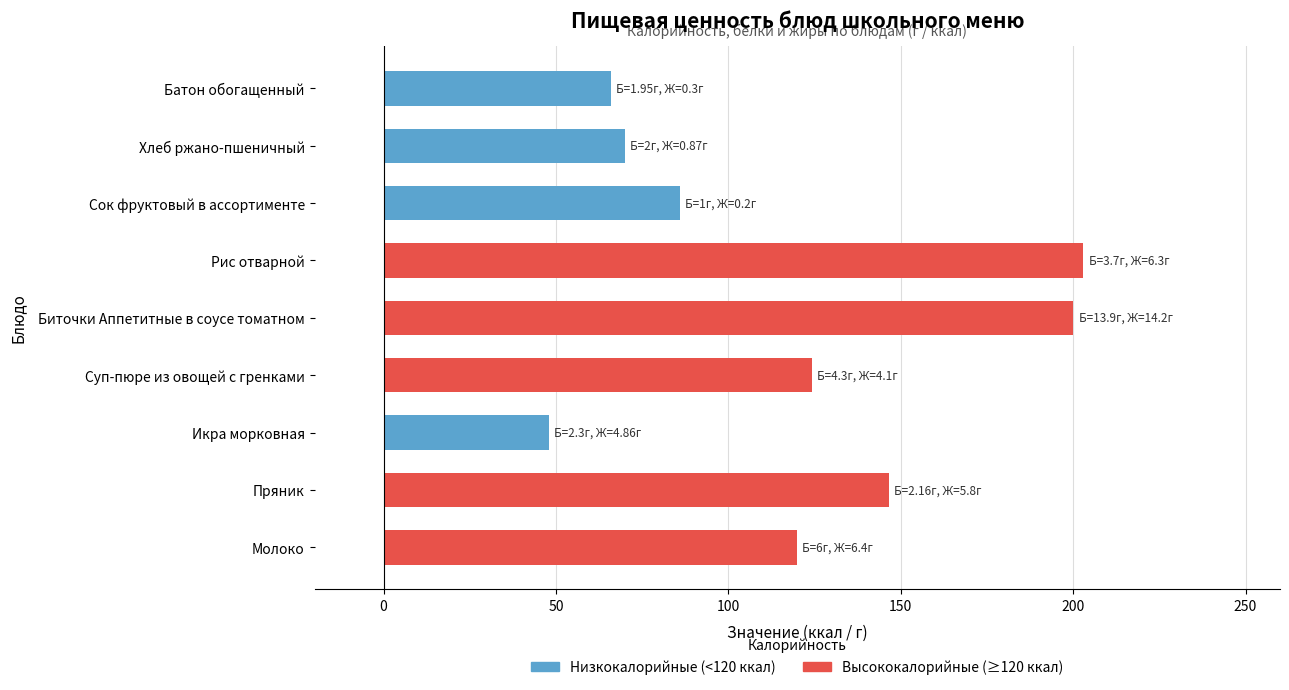

How many bars are there in total?

9